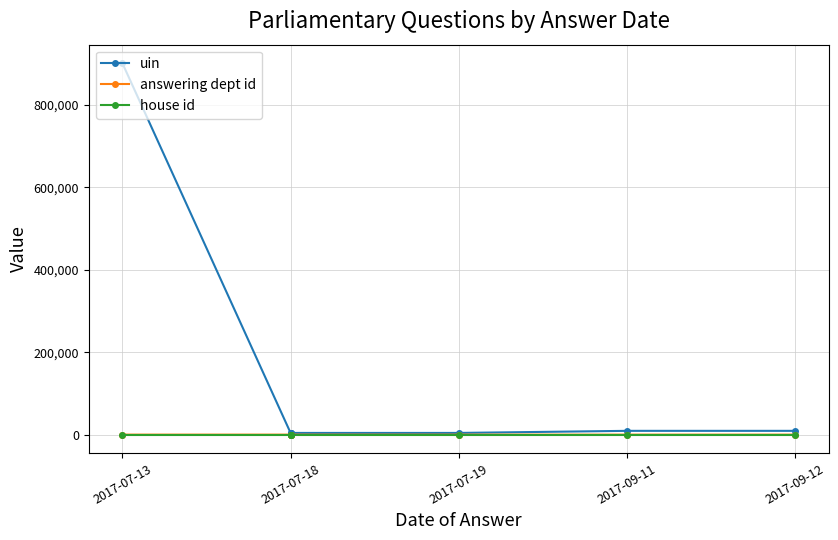

At which category does uin reach its first local valley?

2017-07-18